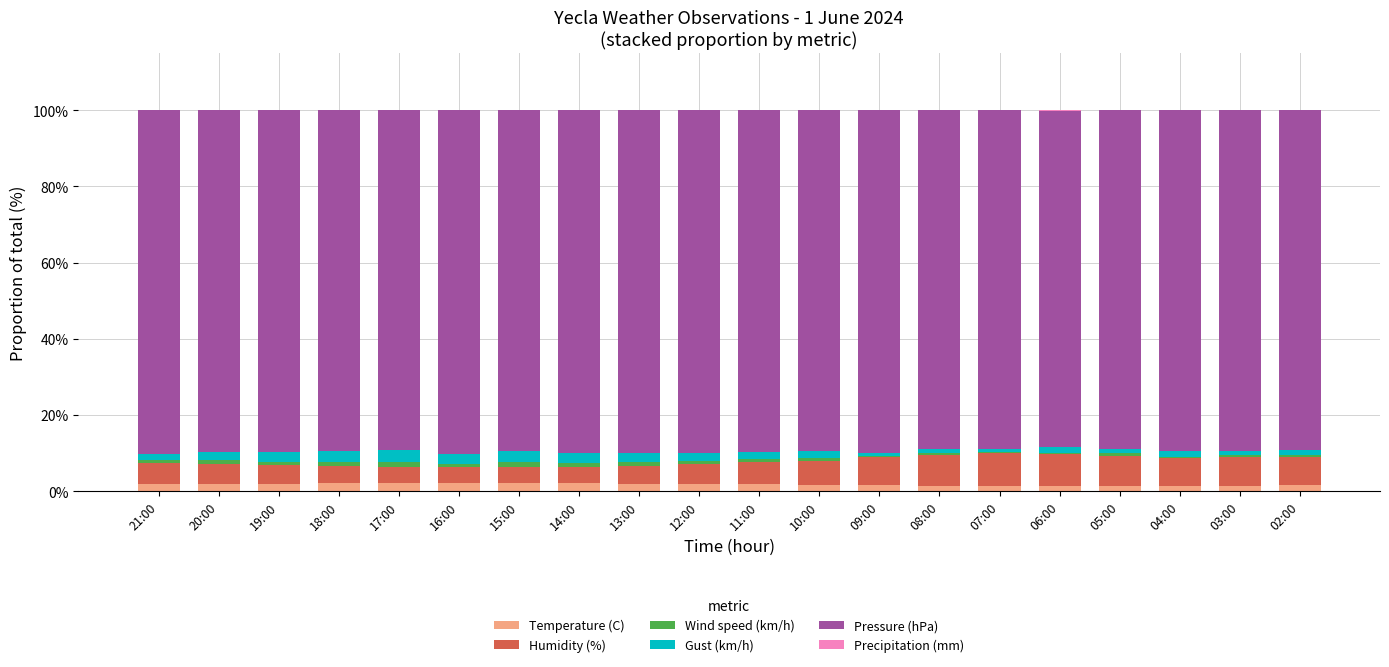

Are the bars grouped side by side (vs. stacked)?

No